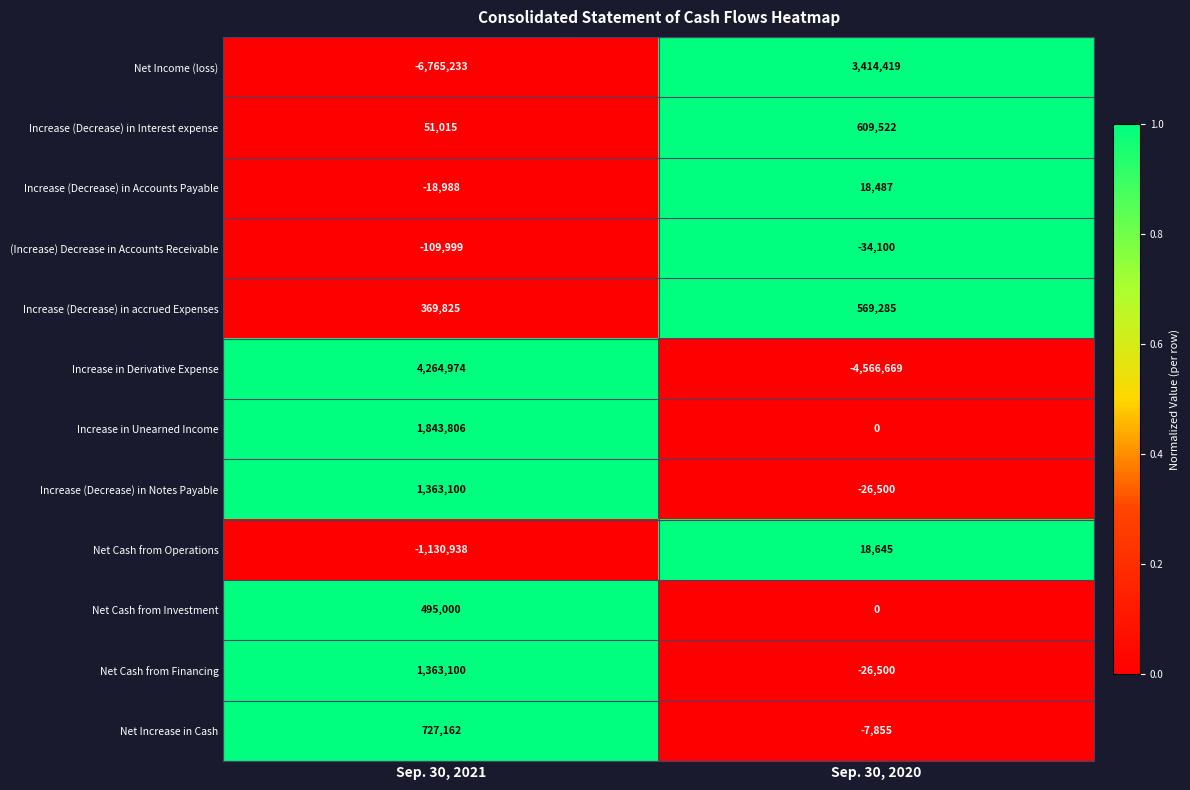

At how many categories does at least one series exceed 0?

2